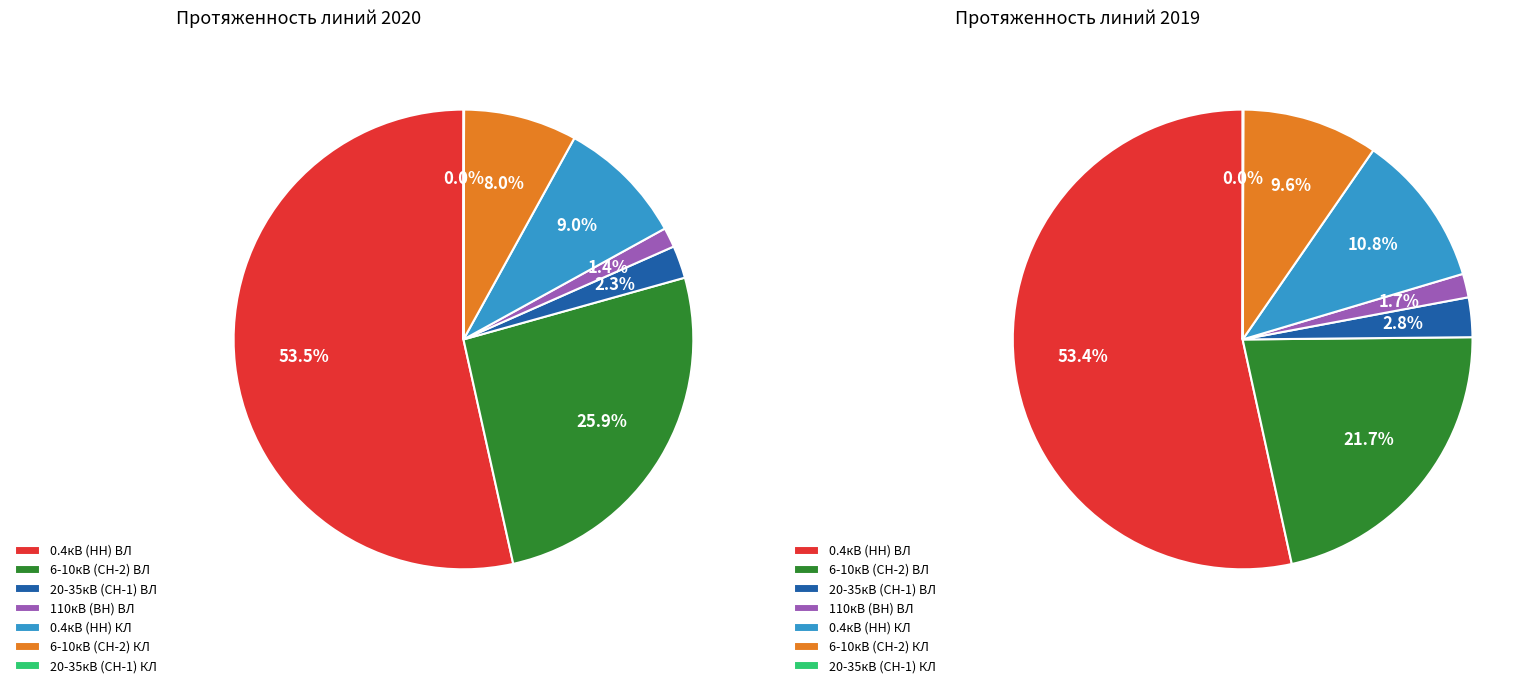

To the nearest percent, what is the difference between the 4 and values_2020 slice percentages?

45%